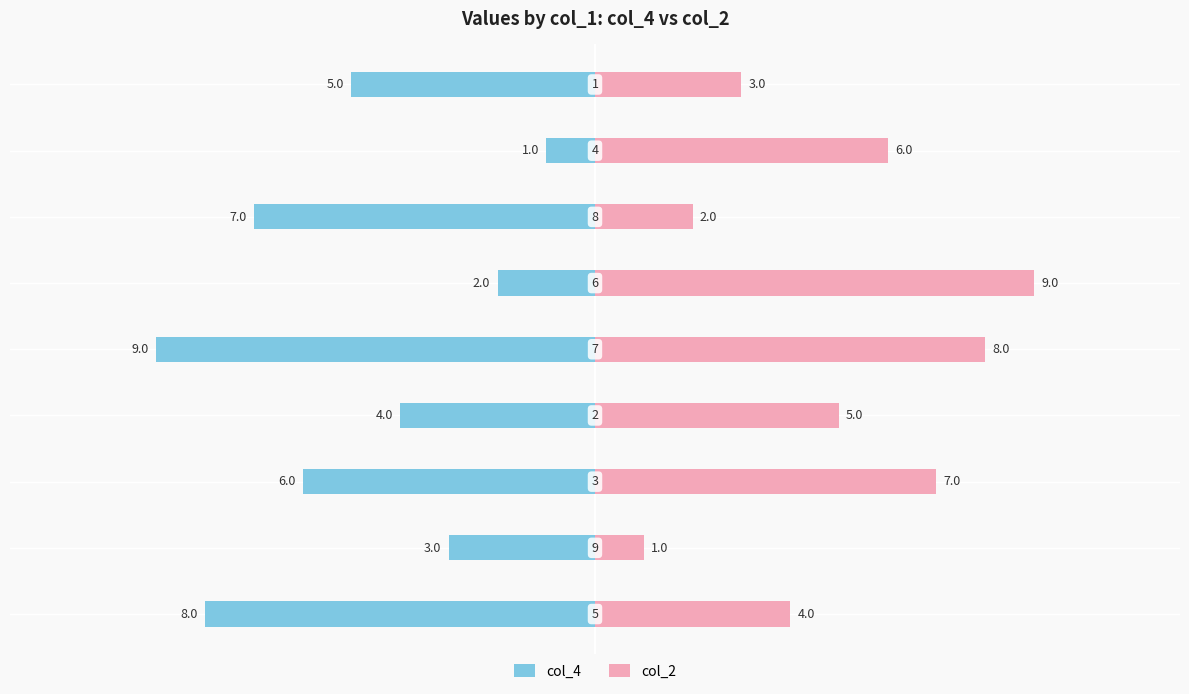

What are all the series names shown in the legend?

col_4, col_2